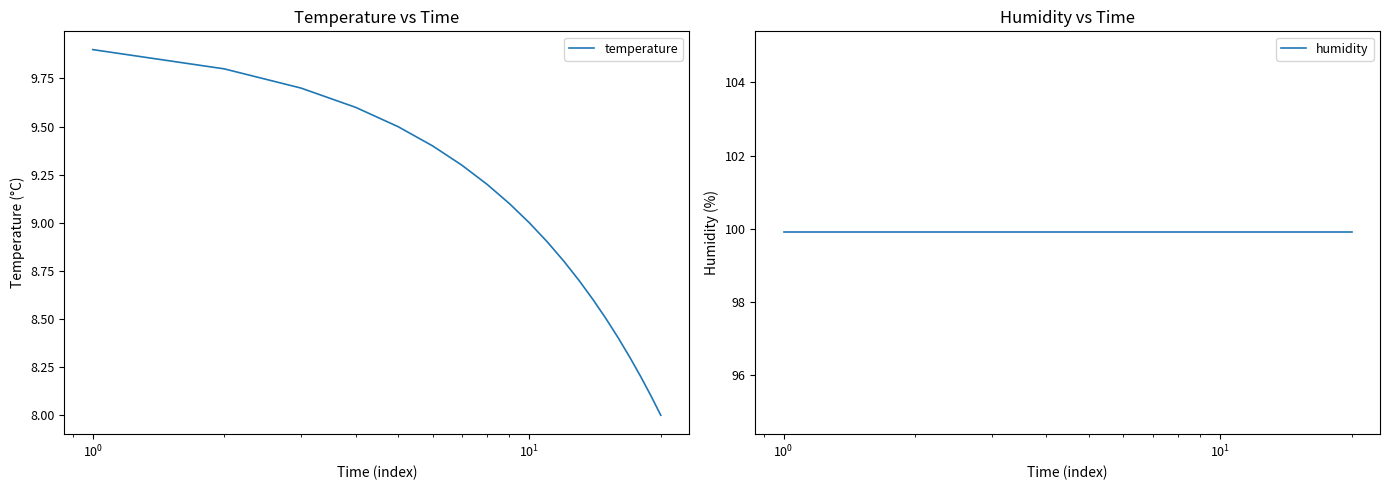

What is the lowest value of the temperature series?

8.0